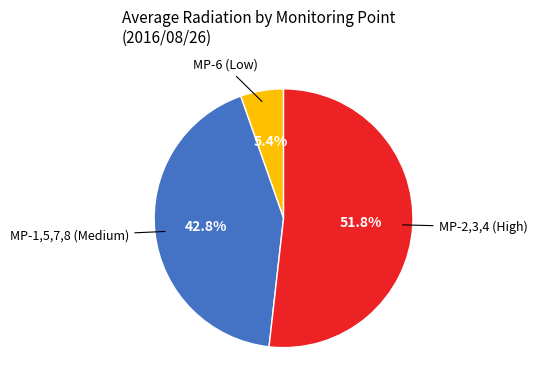

Is there any slice that represents more than half of the pie?

Yes